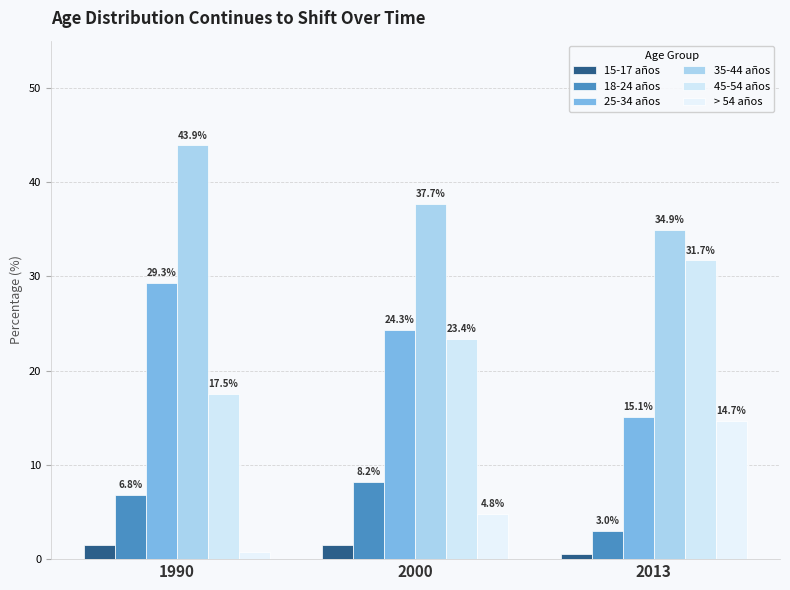

What is the average value of the > 54 años series?

6.8